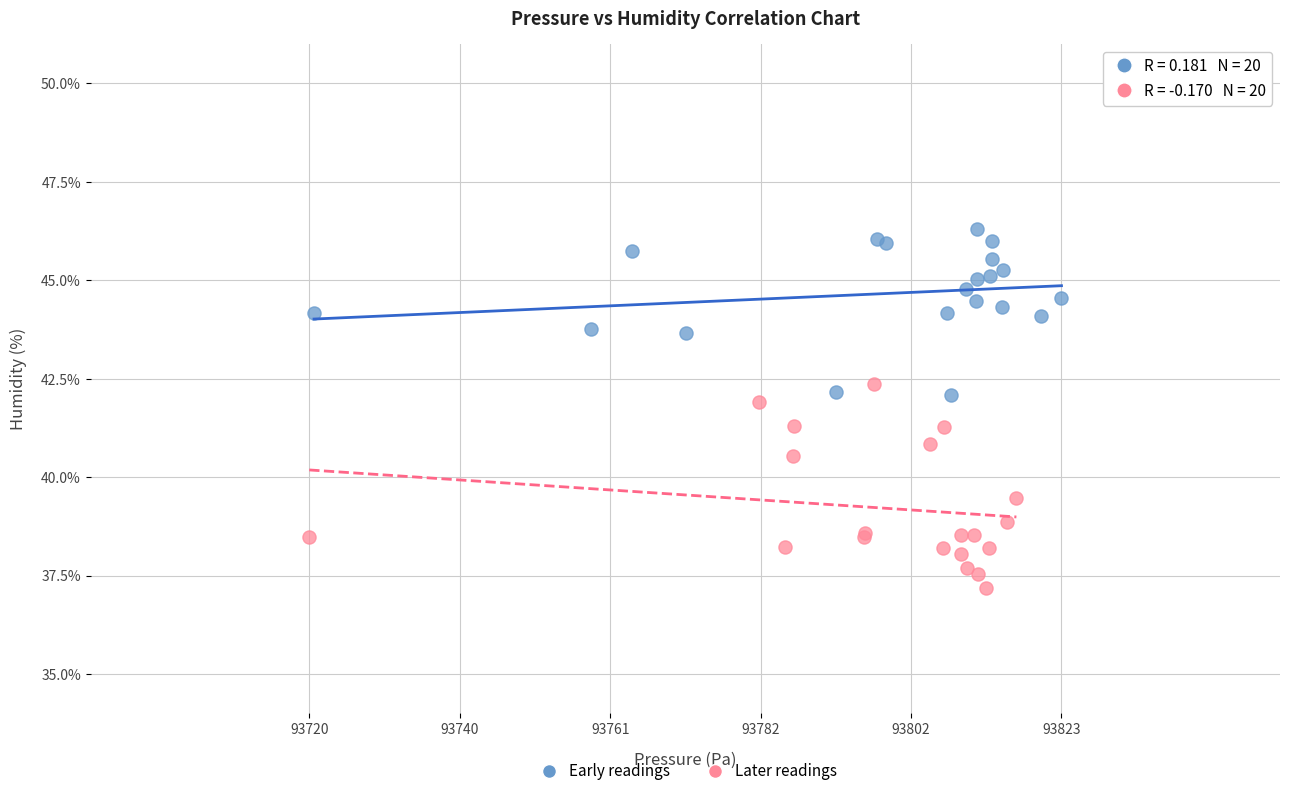

Which series contains the lowest Y value?

Later readings